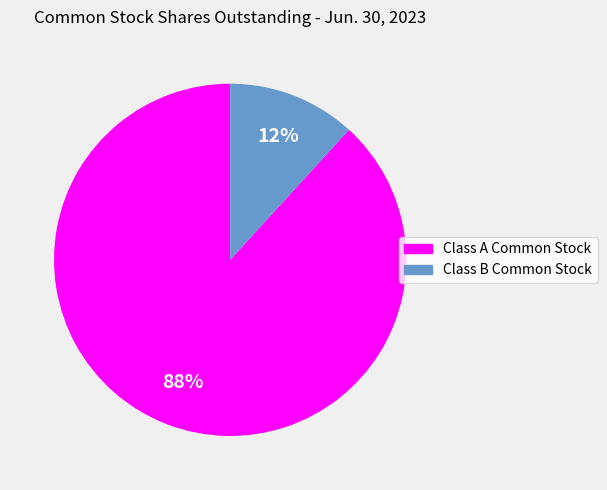

Which has a higher value, Class B Common Stock or Class A Common Stock?

Class A Common Stock